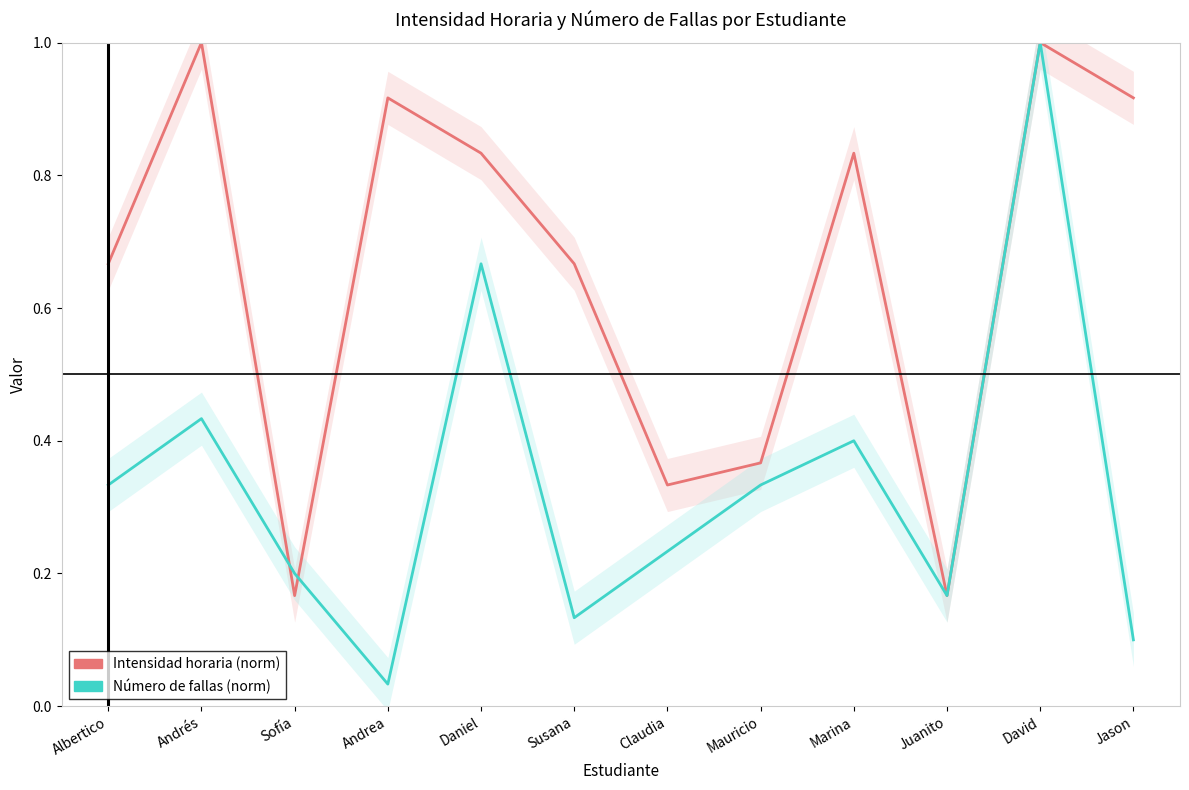

How many interior local peaks does the Intensidad horaria (norm) series have?

4